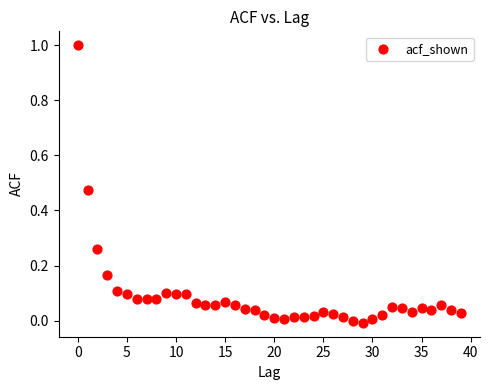

What is the range of Y values (max minus min)?

1.0